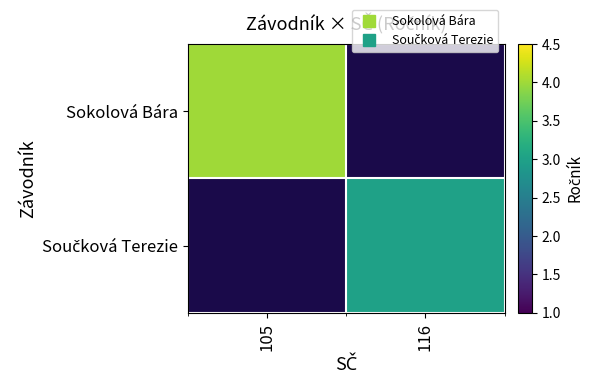

Is the value of Součková Terezie at 105 greater than the value of Sokolová Bára at 116?

No